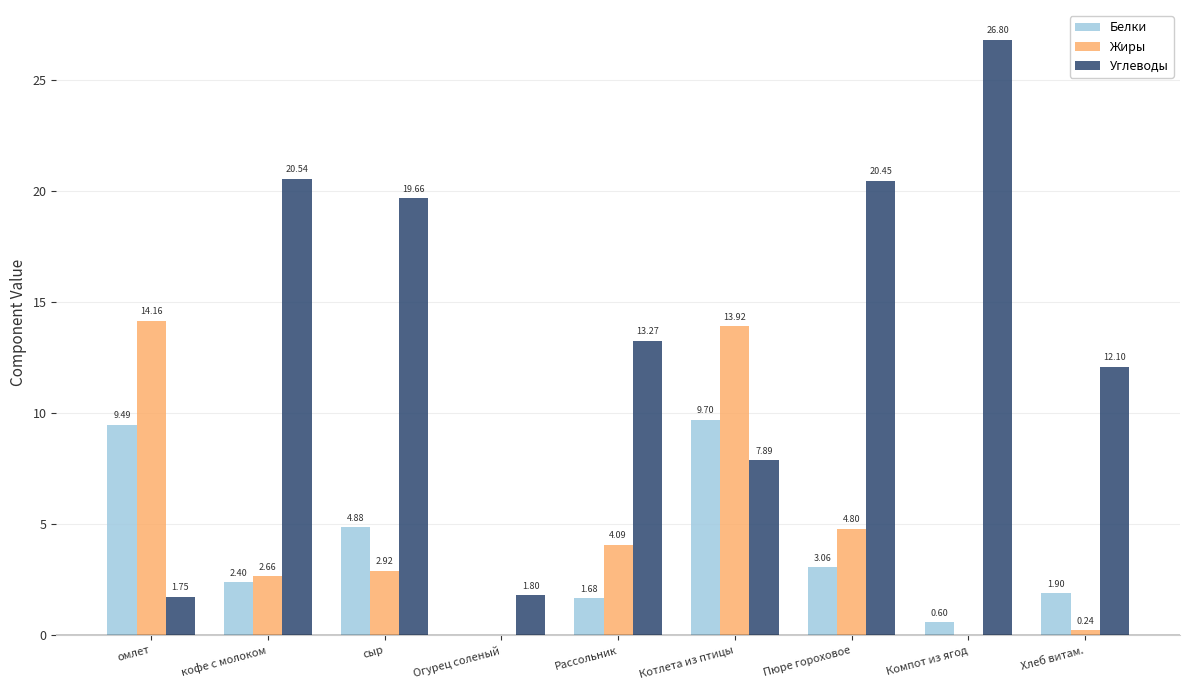

At which label does Жиры first exceed 2?

омлет